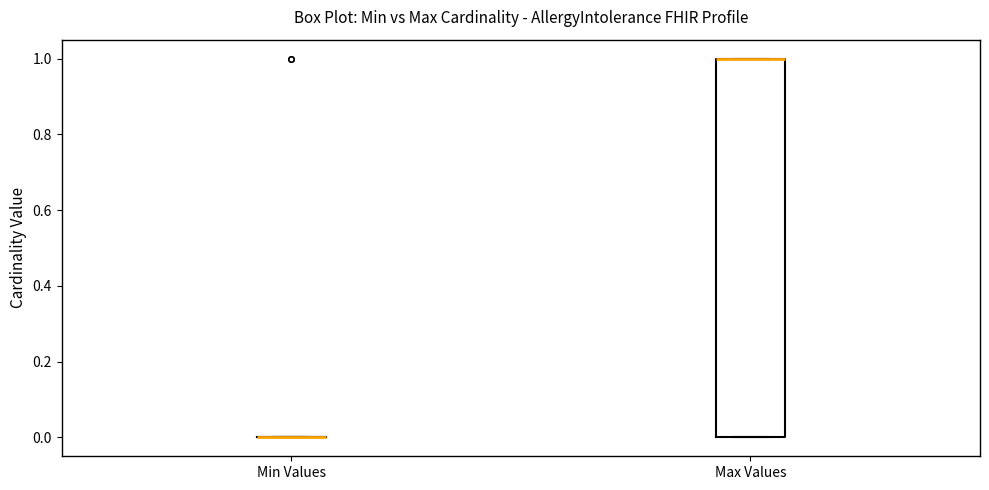

Reading left to right, read every box against the y-axis: the position of its median line, the range the box covers, and the ends of its whiskers. The values are not printed on the chart, so give them approximately, as read against the axis.

Min Values: box collapsed to a line at 0, whiskers 0 to 0
Max Values: median 1 (drawn on the box's upper edge), box 0 to 1, whiskers 0 to 1